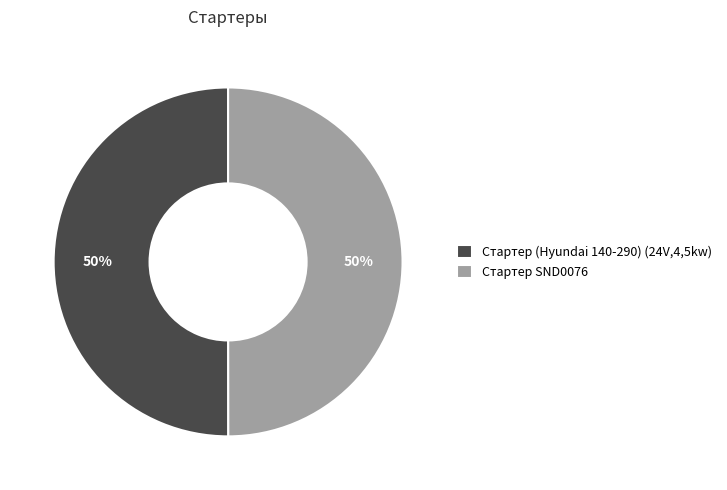

Do Стартер (Hyundai 140-290) (24V,4,5kw) and Стартер SND0076 together represent more than half of the pie?

Yes